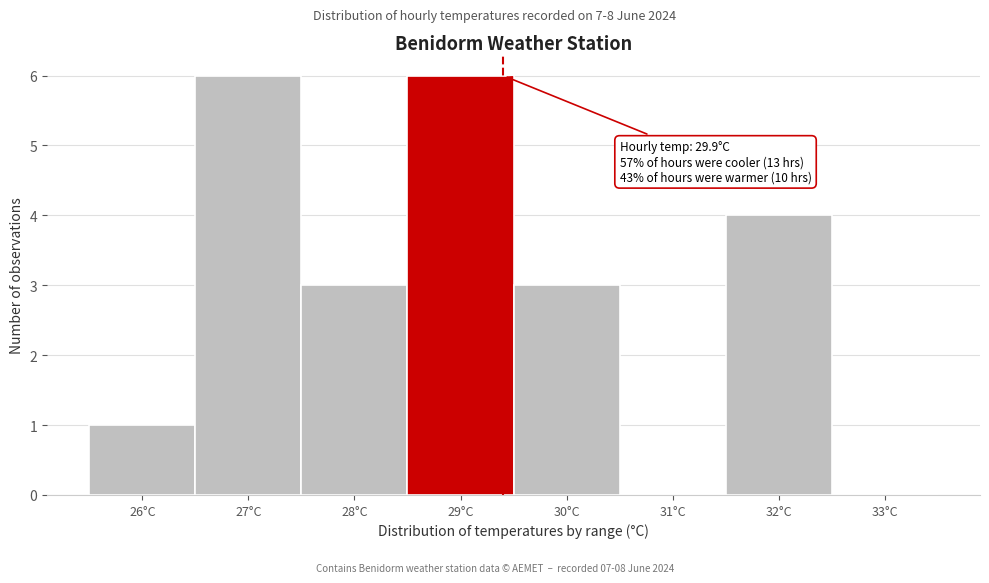

Reading left to right, transcribe all the data shown in this chart.

26°C=1	27°C=6	28°C=3	29°C=6	30°C=3	31°C=0	32°C=4	33°C=0